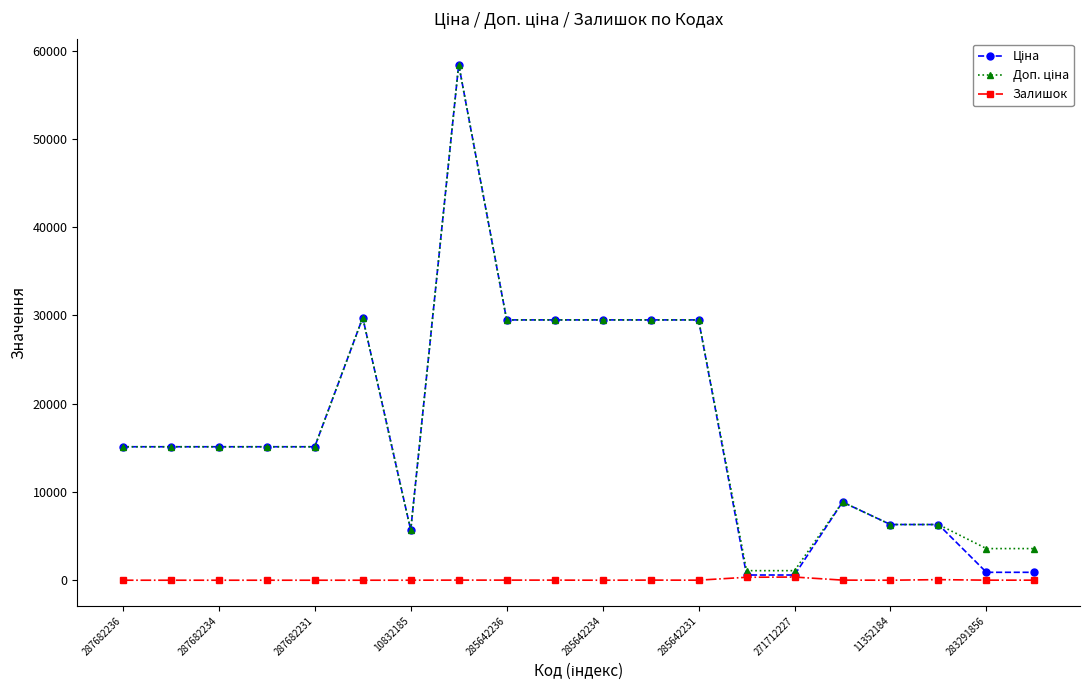

What is the maximum value shown in the chart?

58426.5